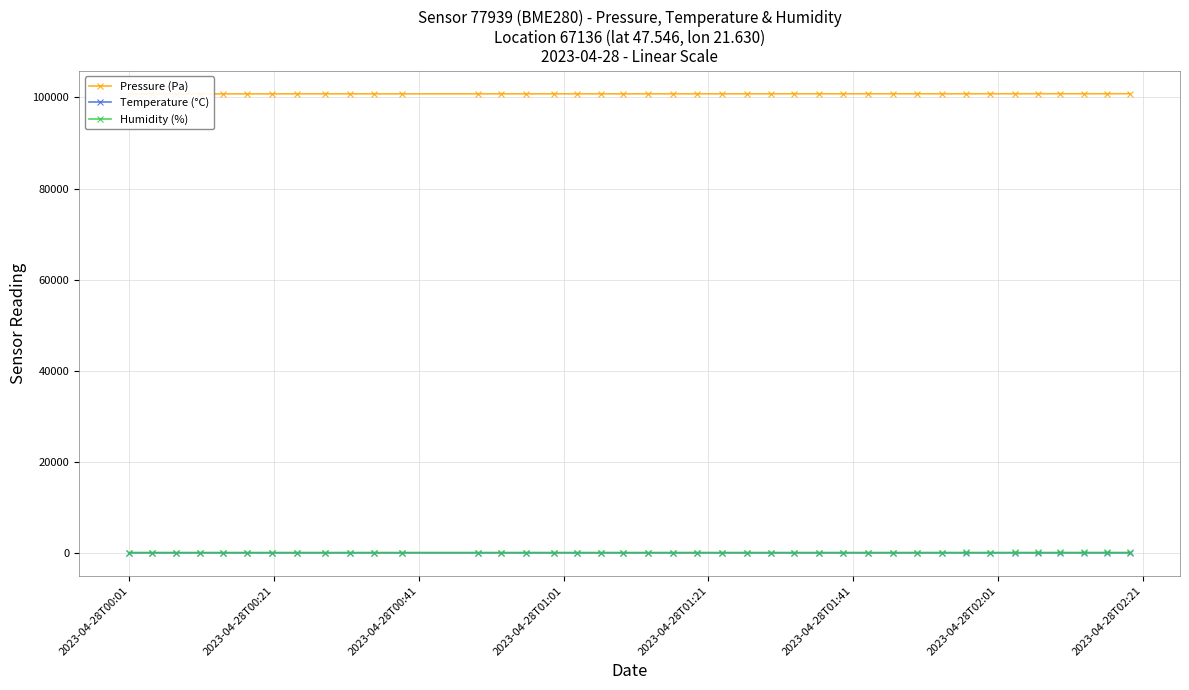

True or false: Temperature (°C) has more than 2 points higher than both neighbors.

True